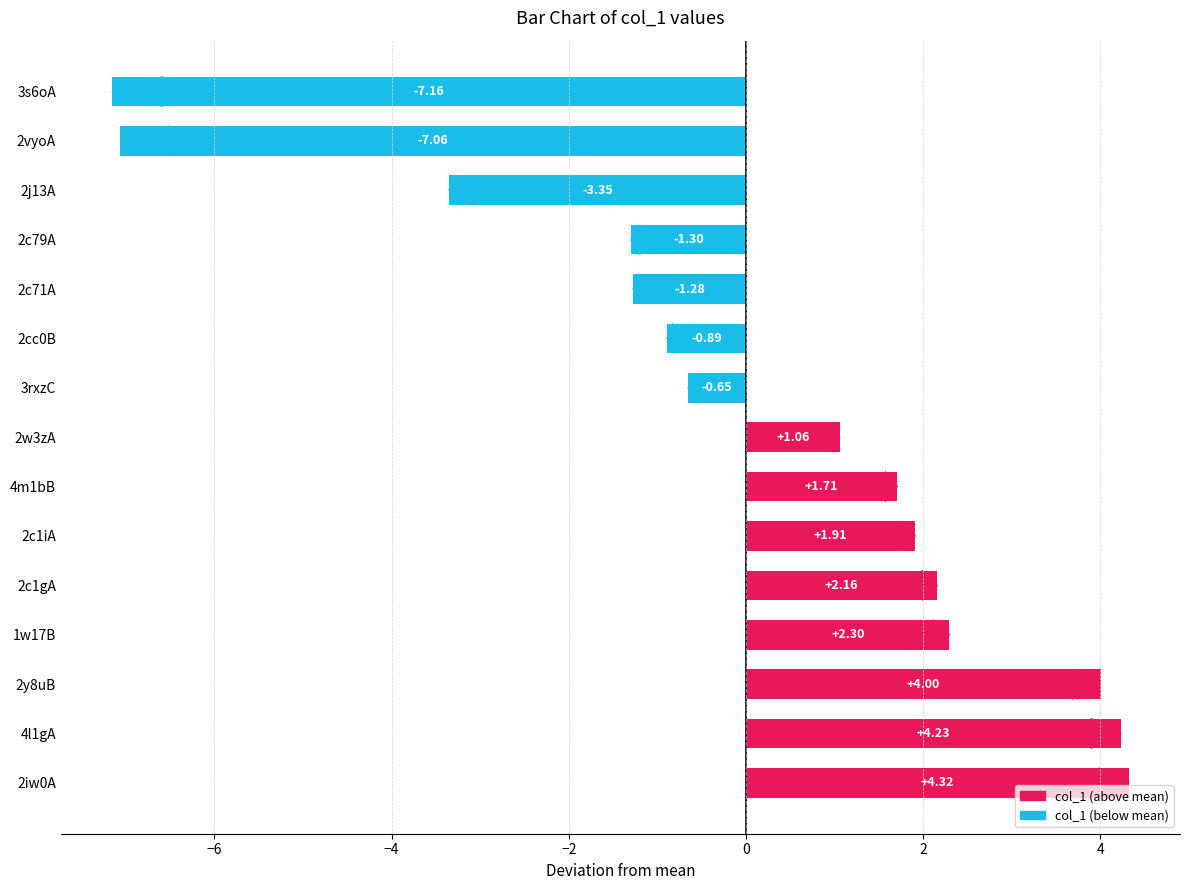

Are the bars horizontal?

Yes